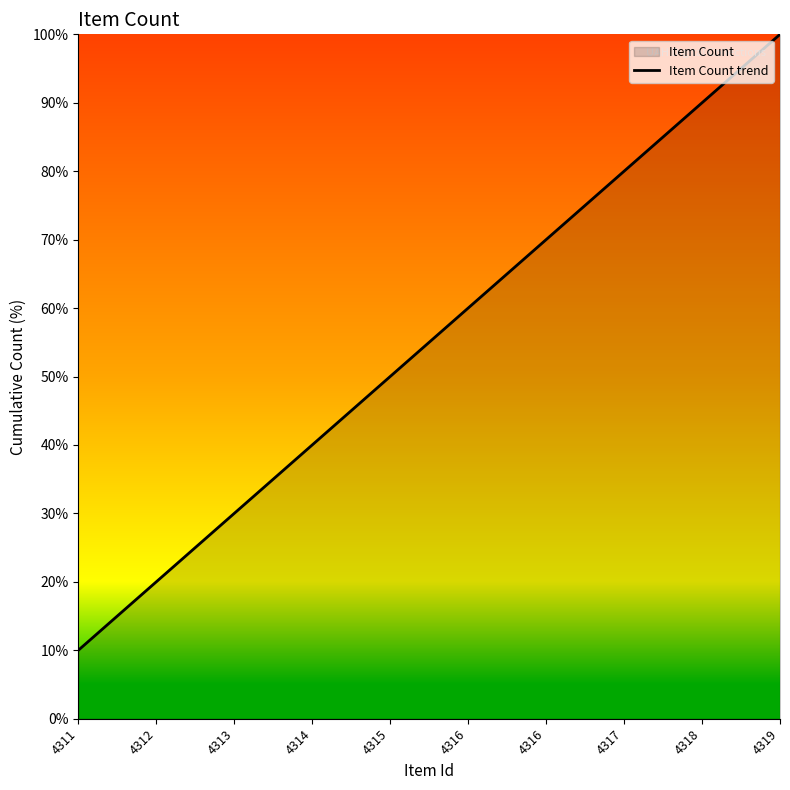

How many lines are shown in the chart?

1